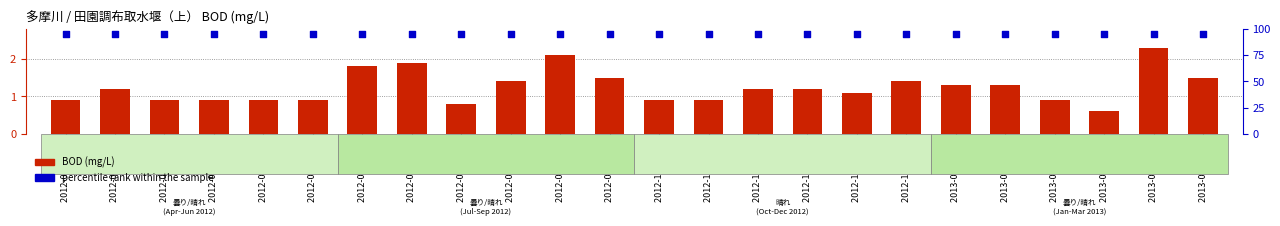

Which series has the largest total across all categories?

percentile rank within the sample